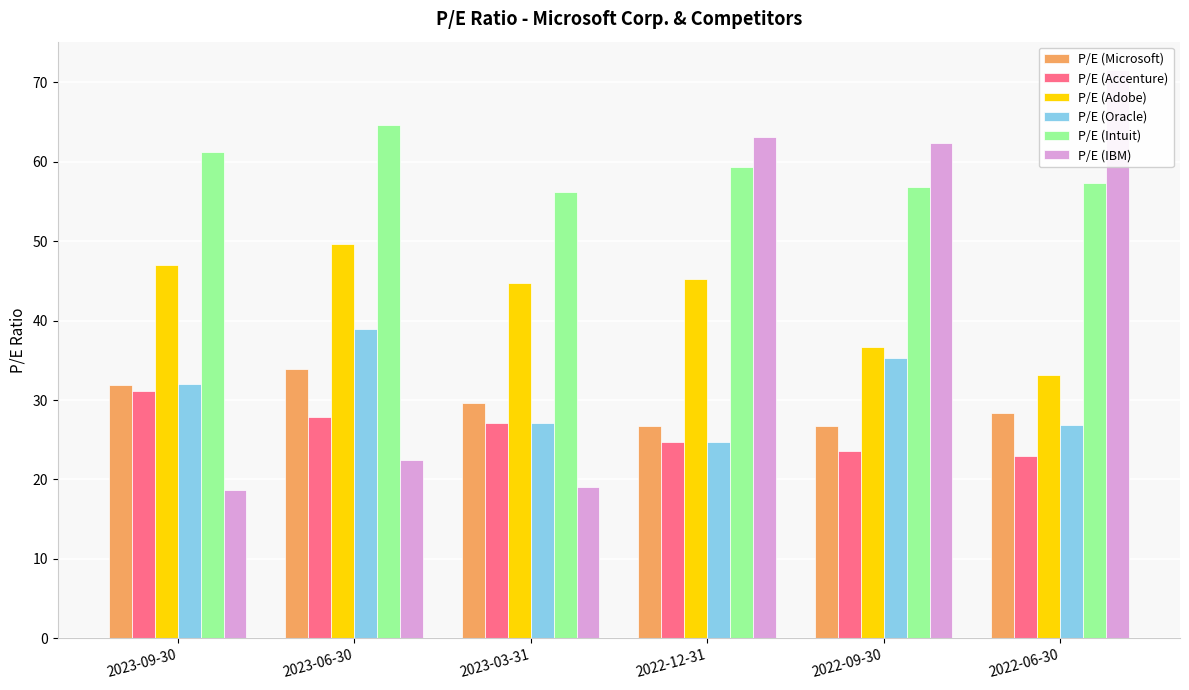

What is the sum of all P/E (Adobe) values?

256.6